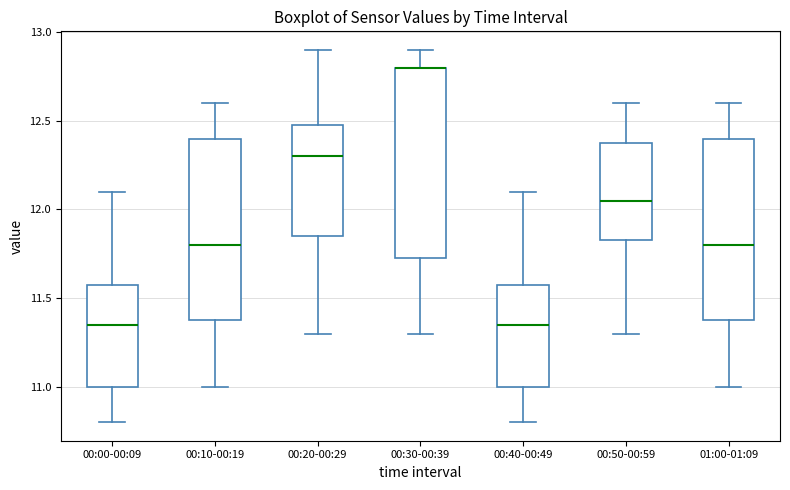

Where is the lower edge of the box for 00:20-00:29 on the y-axis? The values are not printed on the chart, so give them approximately, as read against the axis.

11.85